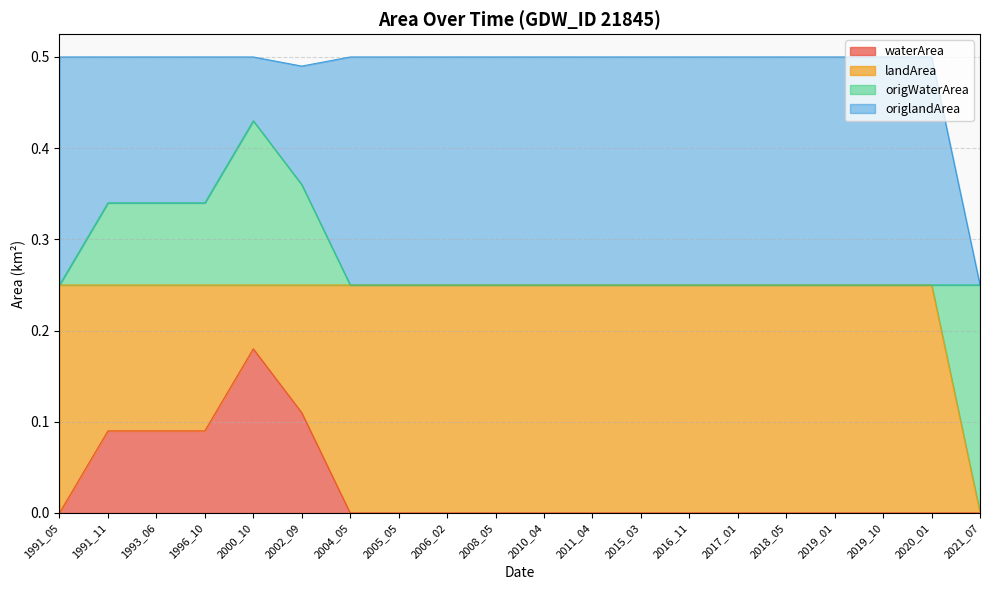

What is the difference between the origWaterArea values at 2015_03 and 1993_06?

0.1